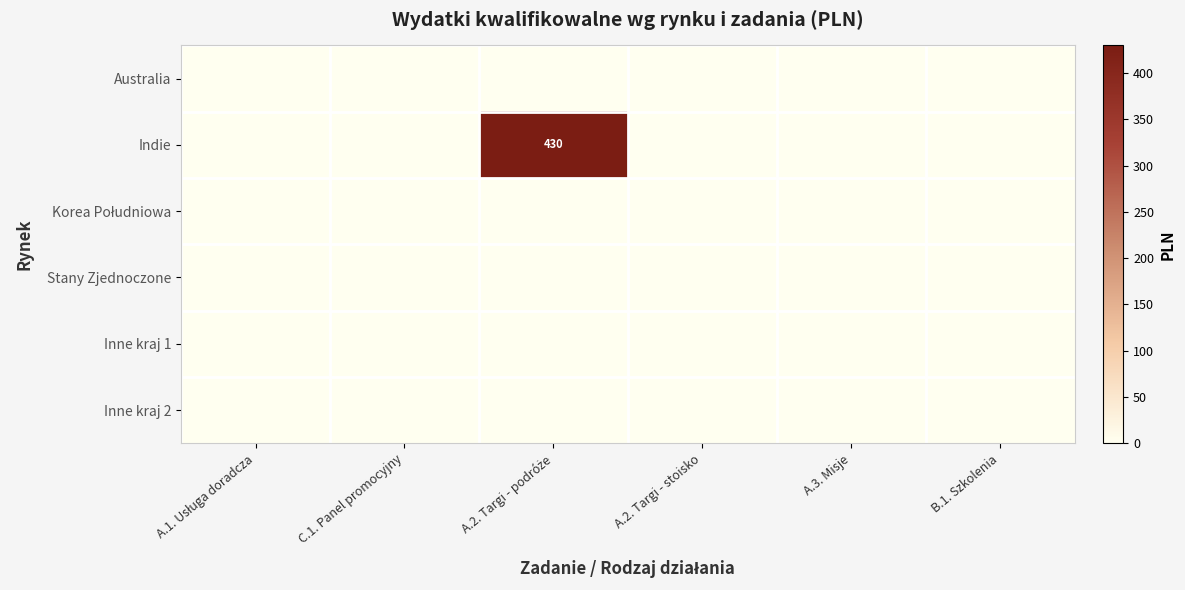

What is the total value across all series at A.2. Targi - podróże?

430